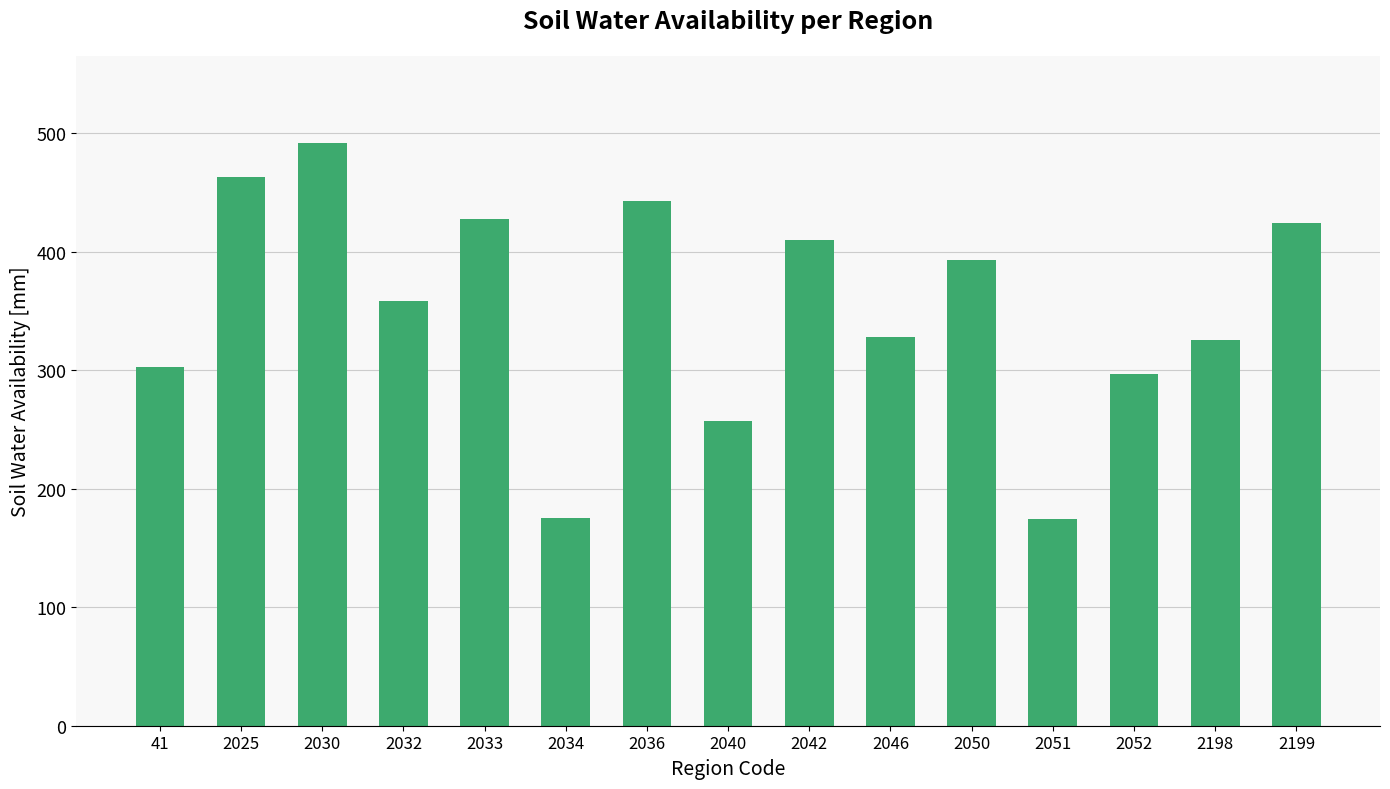

What is the difference between the second highest and minimum values?

289.3